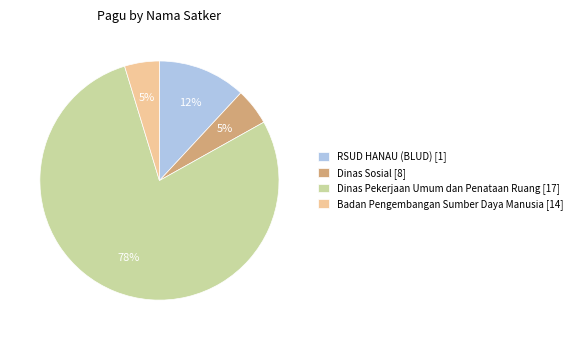

To the nearest percent, what portion does RSUD HANAU (BLUD) [1] represent?

12%